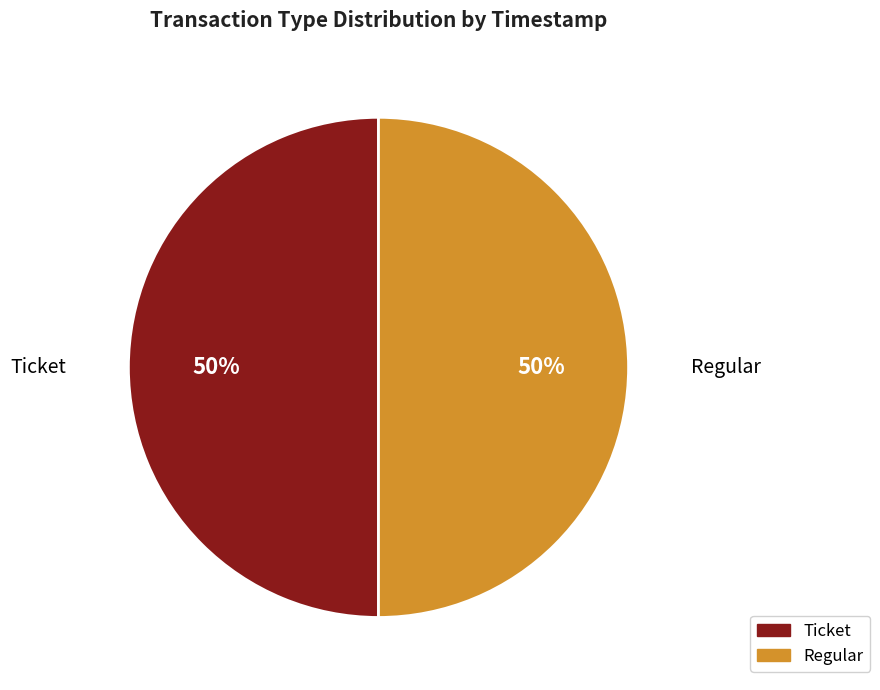

Is it true that Regular is 50% of the pie?

True